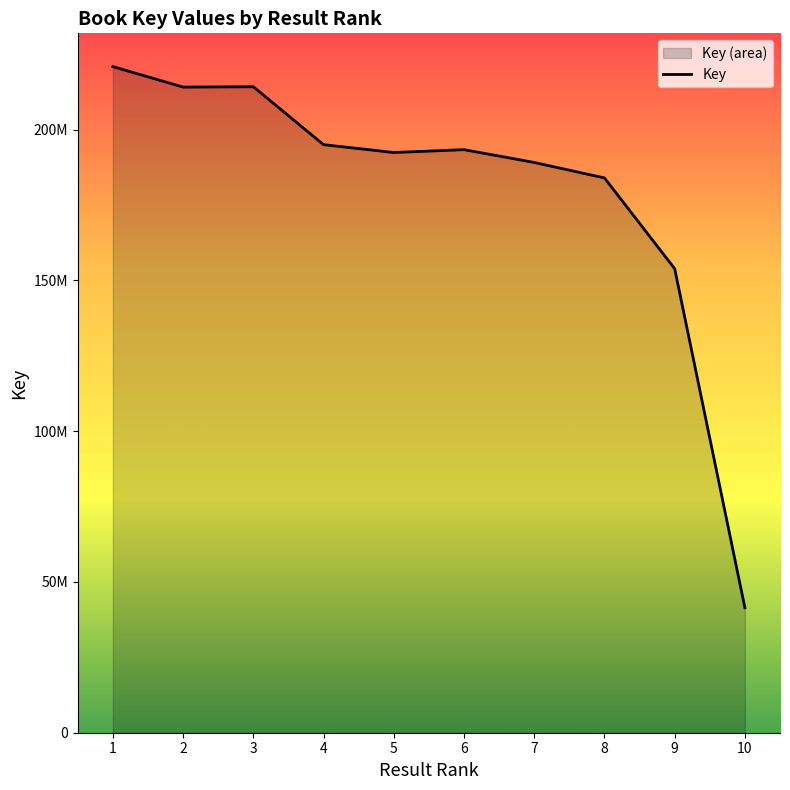

How many categories are shown in the chart?

10